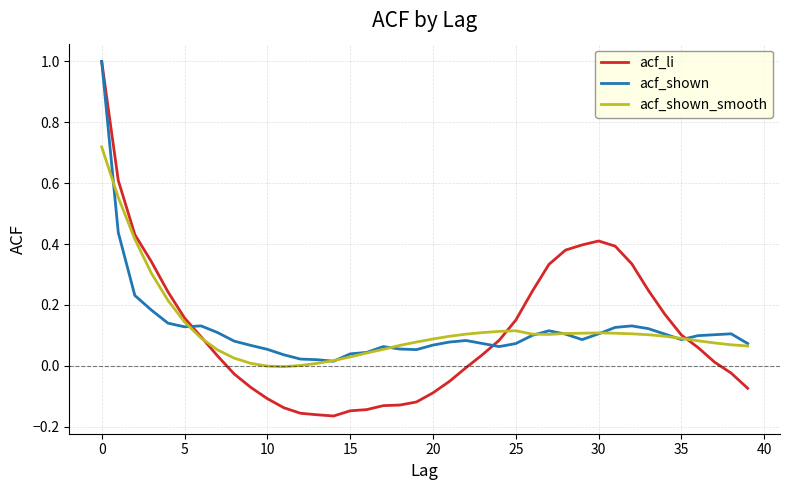

Which series has the largest range (max minus min)?

acf_li